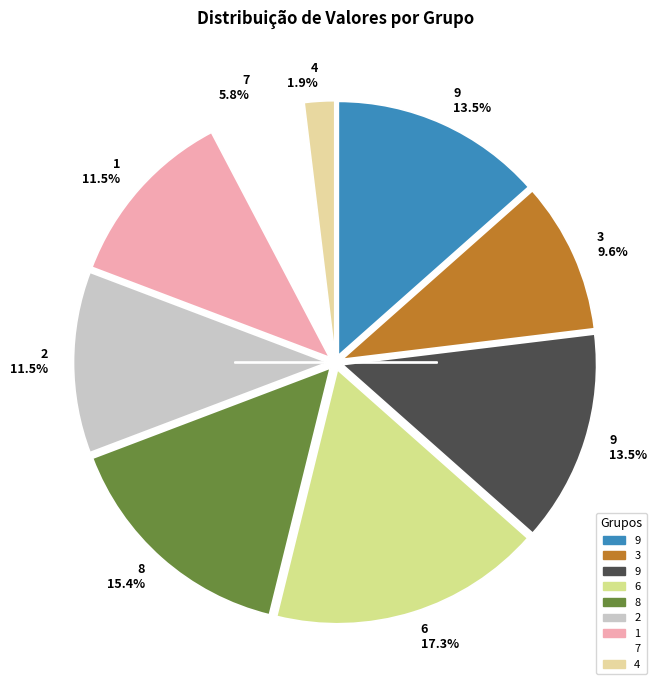

Count the number of slices in the pie.

9